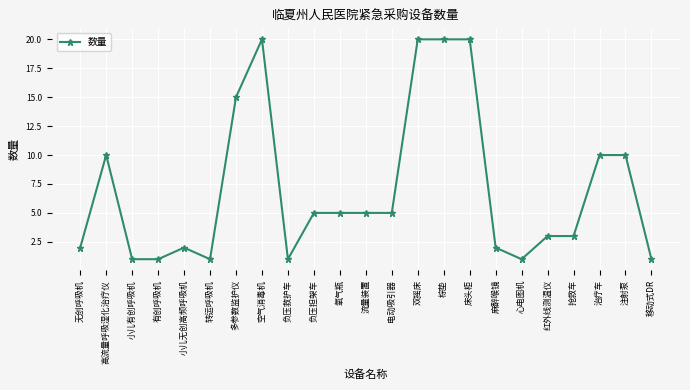

Does the chart display data point markers on the line(s)?

Yes